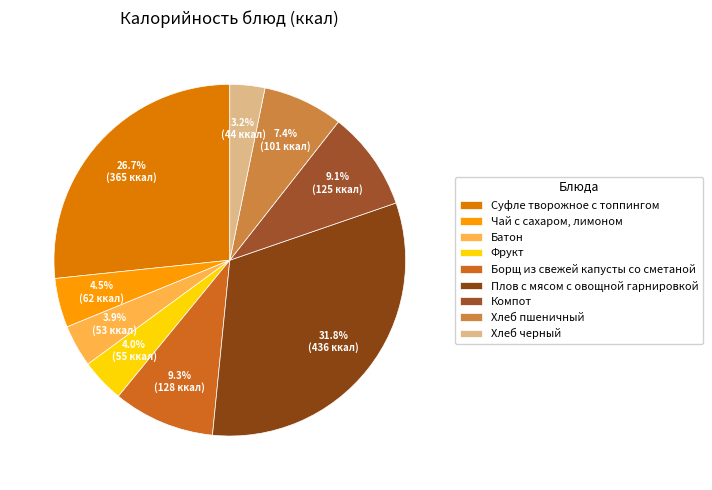

To the nearest percent, what is the difference between the largest and smallest slice percentages?

29%